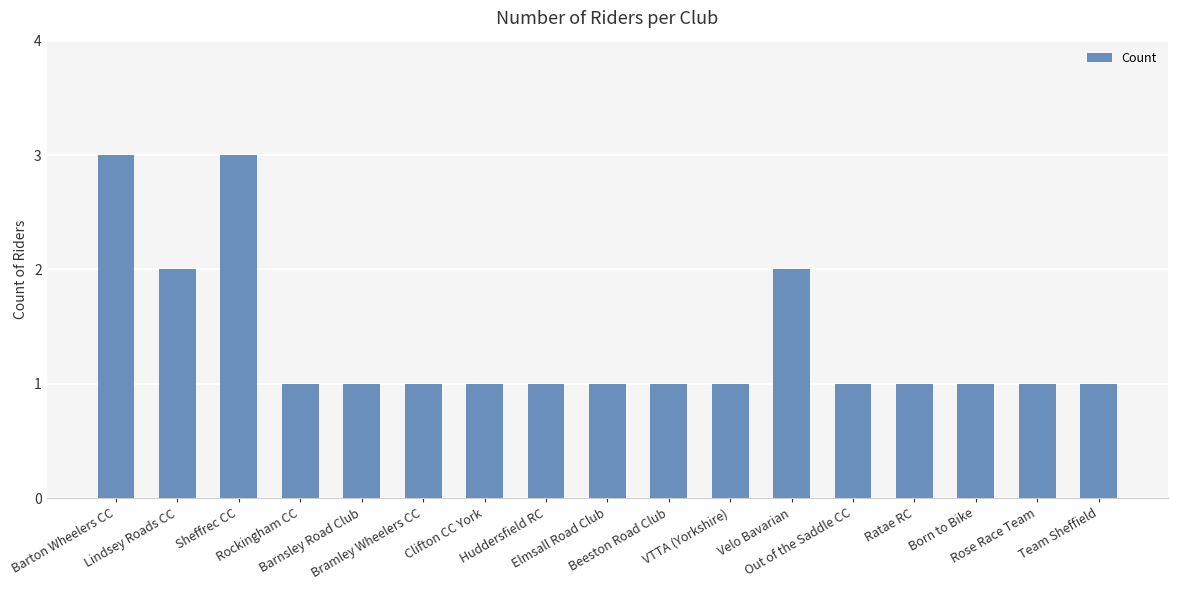

Is it true that the value at Lindsey Roads CC is 2?

True